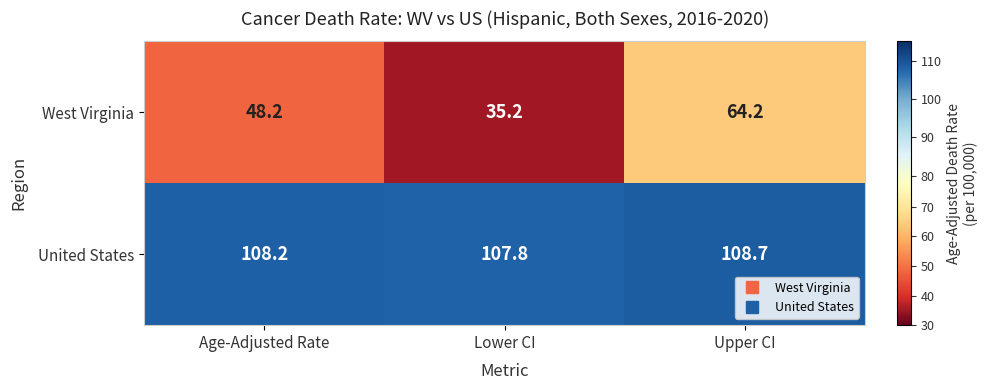

Which series has the largest total across all categories?

United States